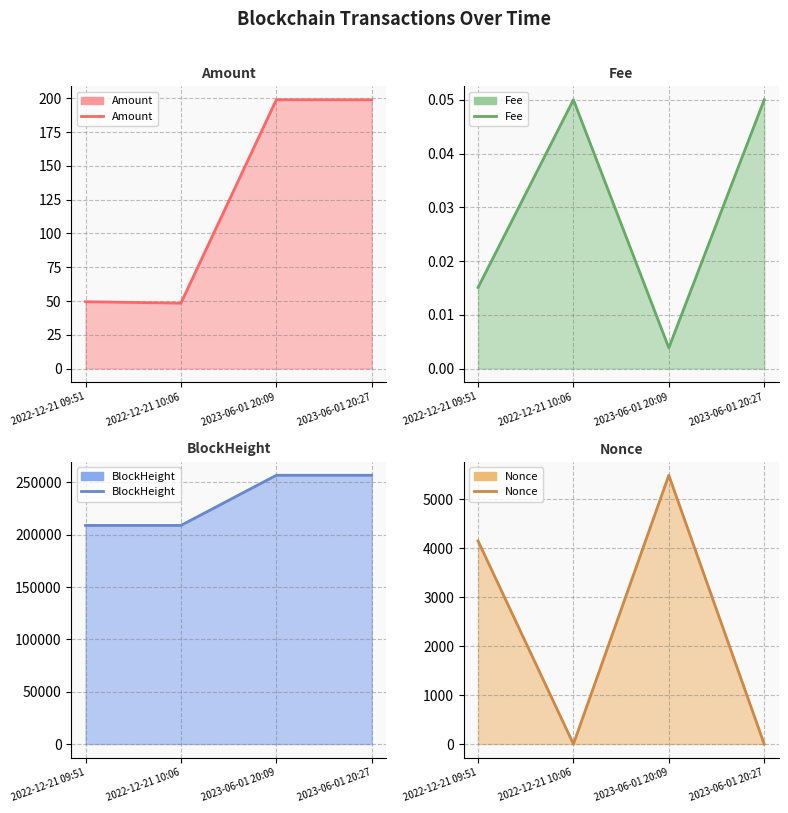

True or false: Fee and Nonce cross at least once.

True